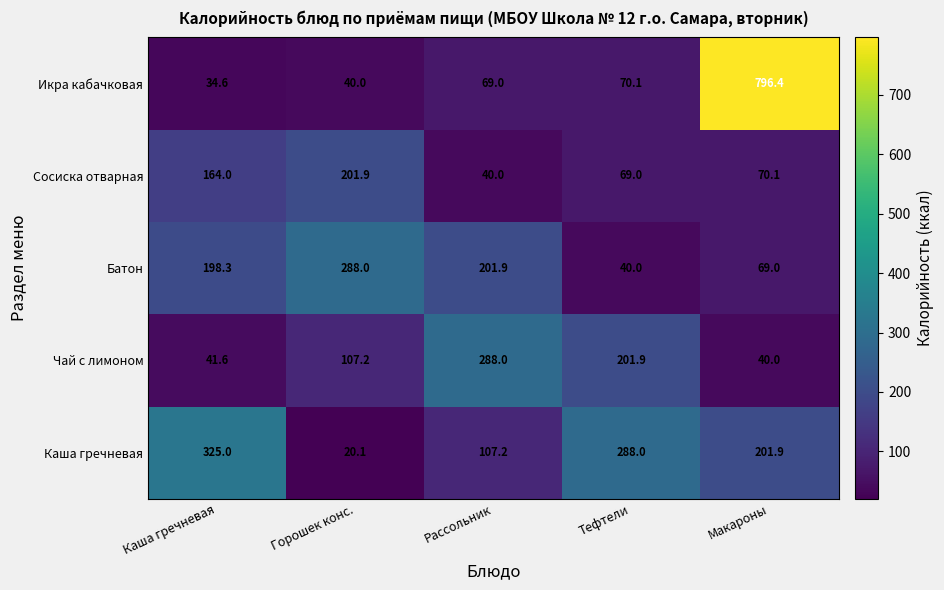

How many categories are shown in the chart?

5